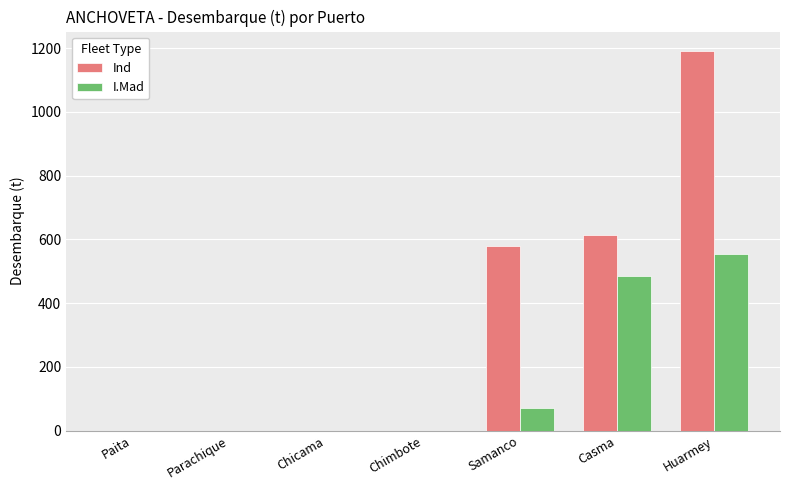

Reading left to right, what are all the values shown in this chart?

Ind: Paita=0.0	Parachique=0.0	Chicama=0.0	Chimbote=0.0	Samanco=578.0	Casma=614.5	Huarmey=1192.6
I.Mad: Paita=0.0	Parachique=0.0	Chicama=0.0	Chimbote=0.0	Samanco=71.8	Casma=484.0	Huarmey=555.7